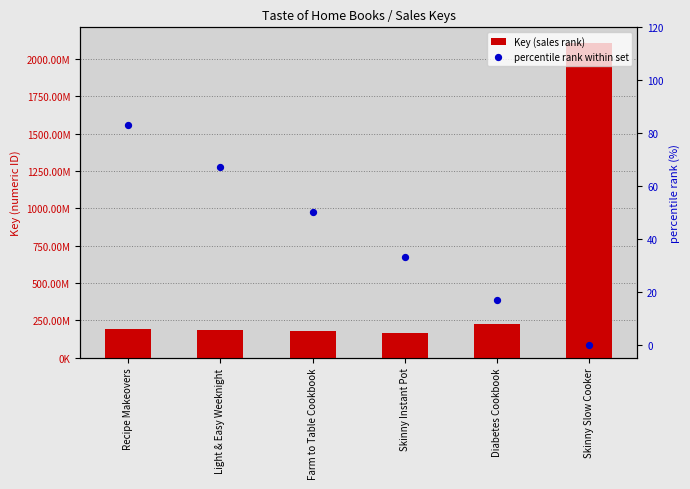

What is the total value across all series at Recipe Makeovers?

193904834